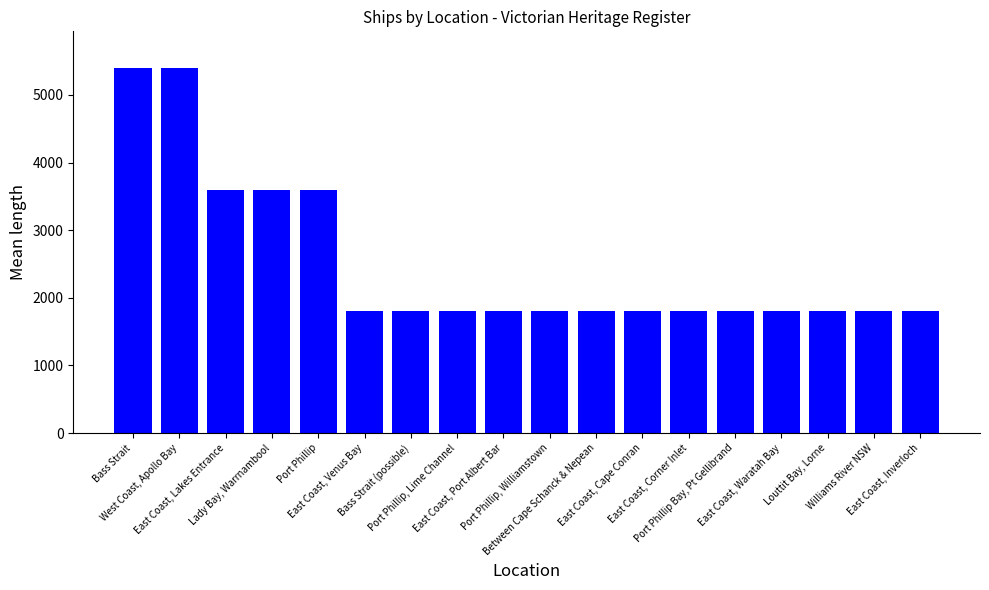

Reading right to left, what are all the values shown in this chart?

1800	1800	1800	1800	1800	1800	1800	1800	1800	1800	1800	1800	1800	3600	3600	3600	5400	5400